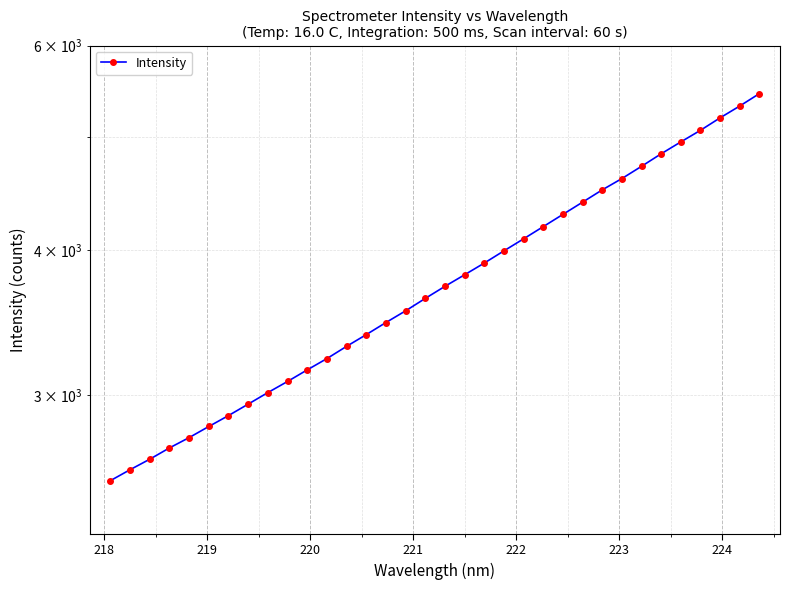

What is the difference between the maximum and minimum values?

2923.5